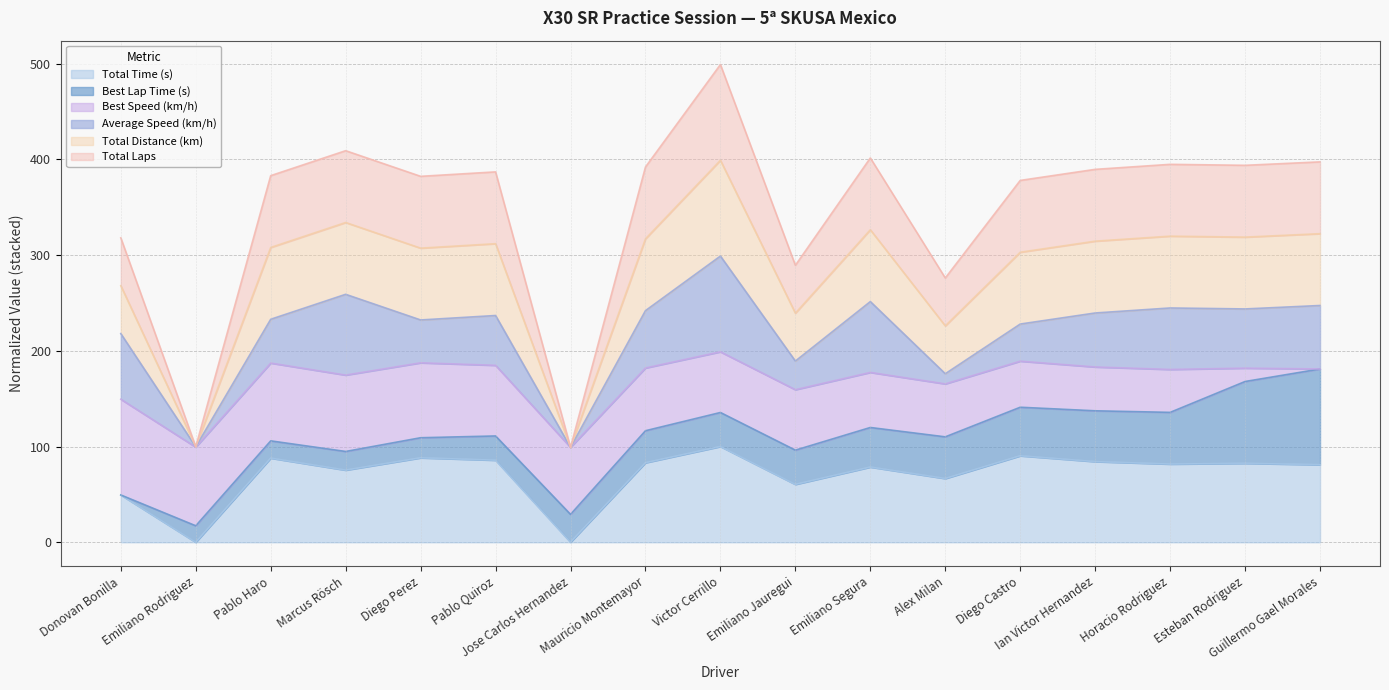

Does the chart display data point markers on the line(s)?

No